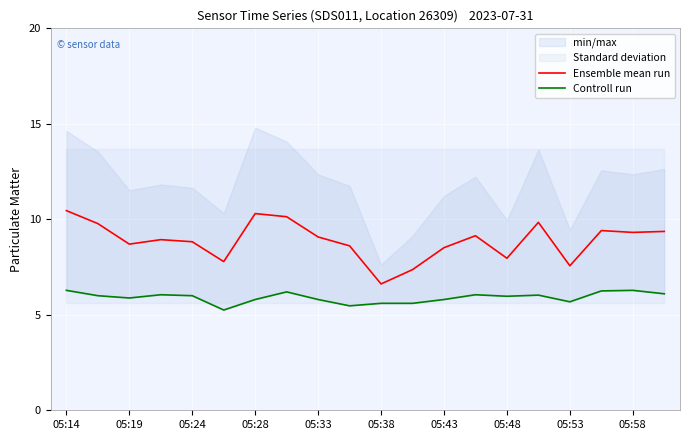

What is the lowest value of the Ensemble mean run series?

6.6